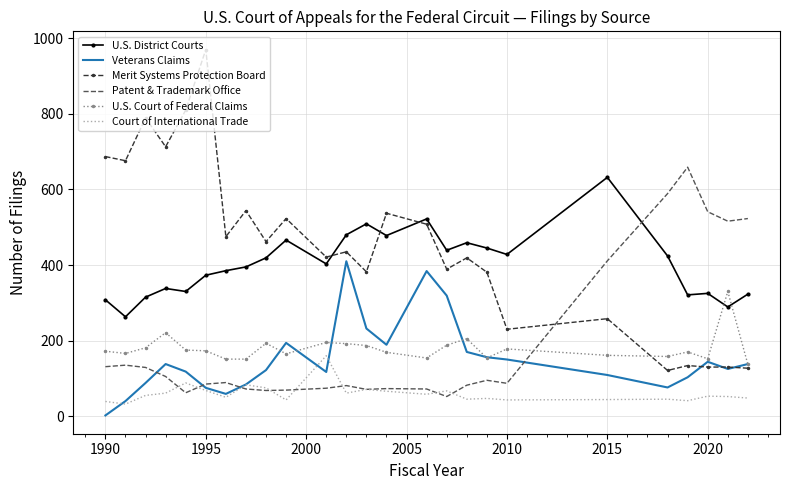

What is the smallest value displayed?

2